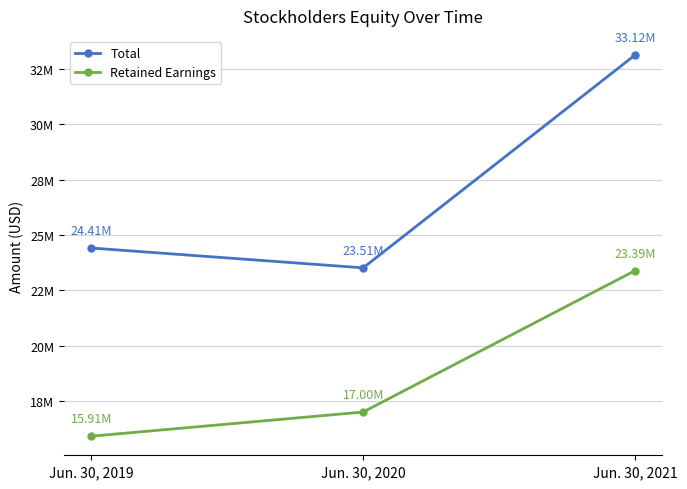

Does the chart have visible grid lines?

Yes